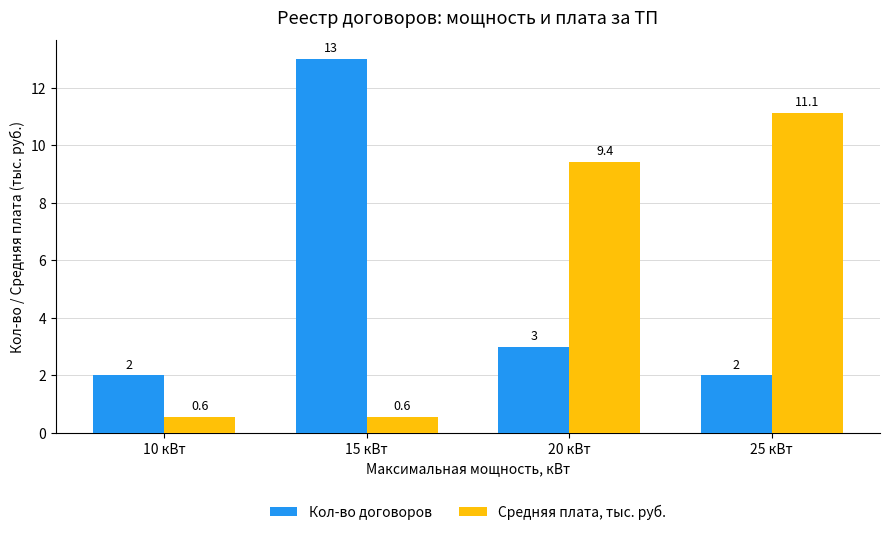

Reading left to right, what are all the values shown in this chart?

Кол-во договоров: 10 кВт=2.0	15 кВт=13.0	20 кВт=3.0	25 кВт=2.0
Средняя плата, тыс. руб.: 10 кВт=0.6	15 кВт=0.6	20 кВт=9.4	25 кВт=11.1